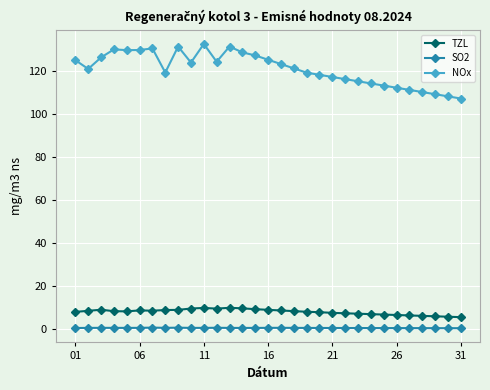

True or false: NOx and TZL intersect in this chart.

False